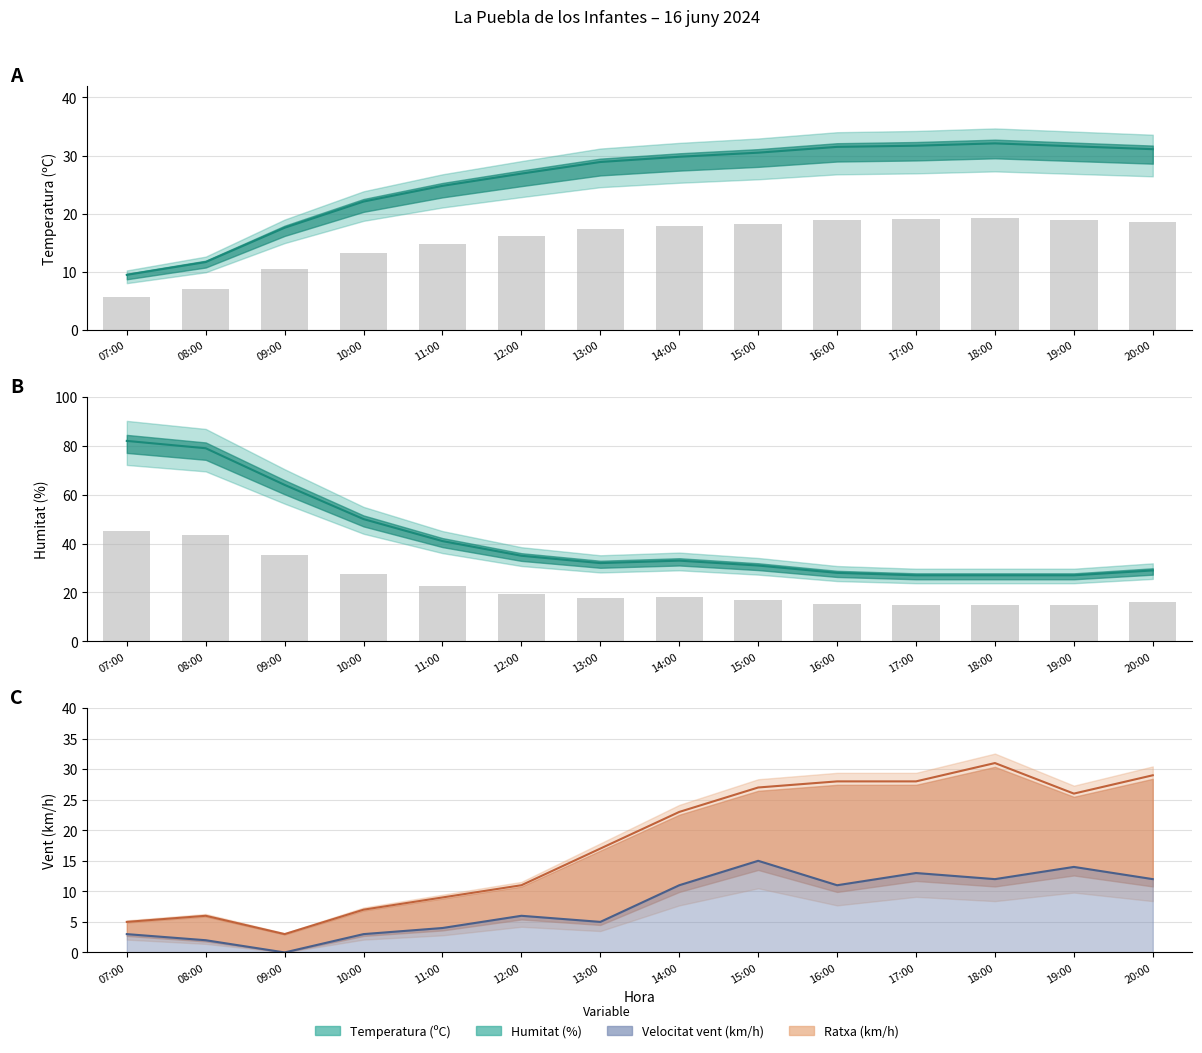

What position from the right is 17:00?

4